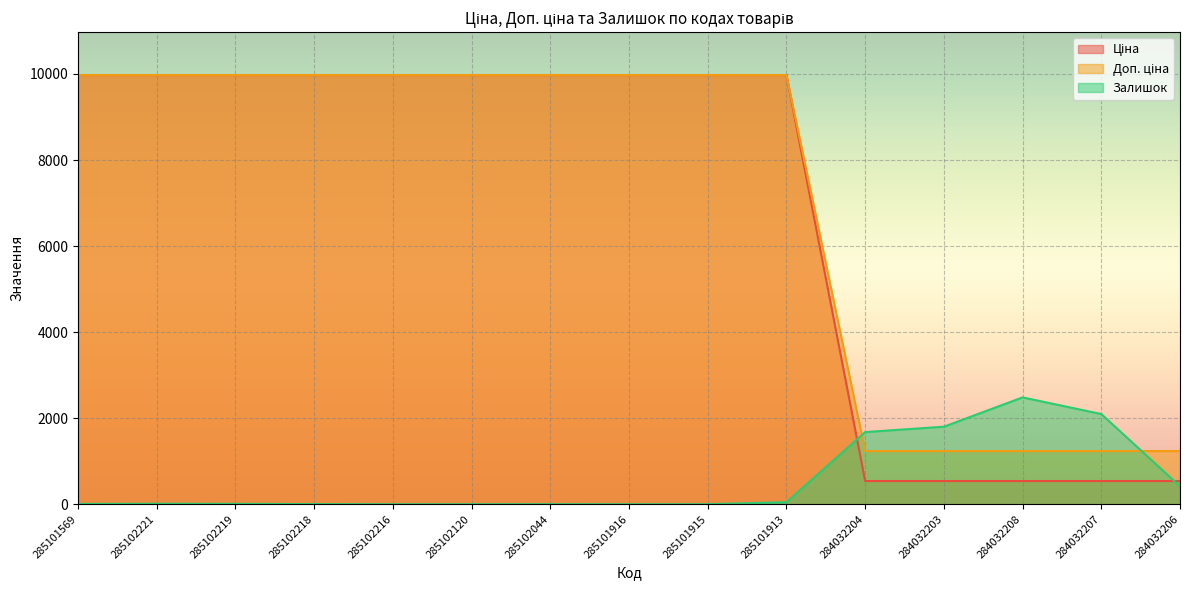

How many values in the Залишок series are below 9?

7